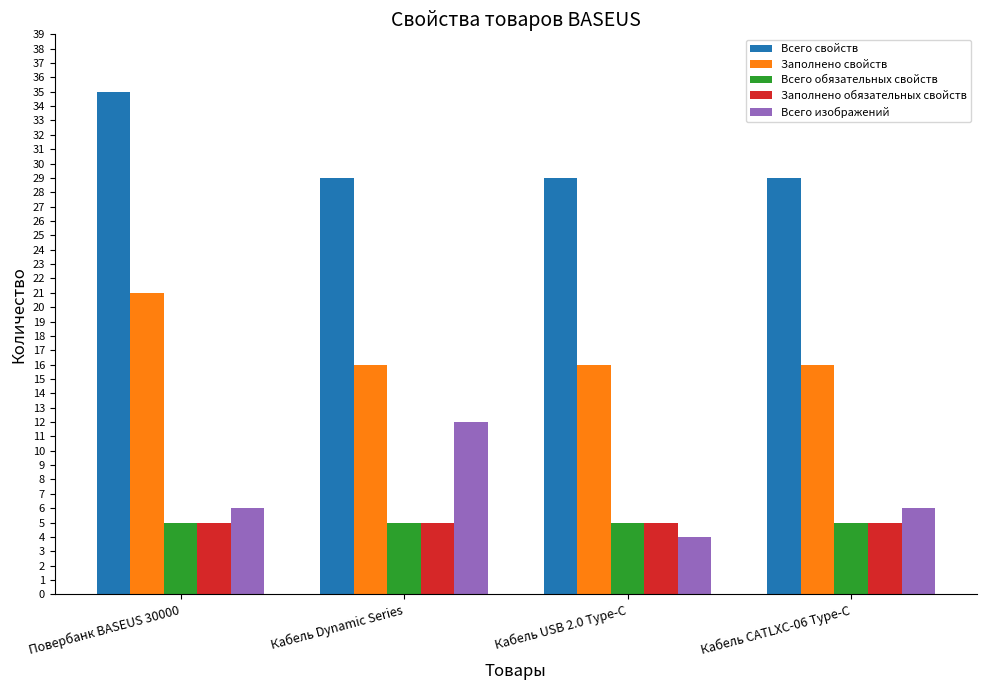

Is the value of Заполнено свойств at Кабель Dynamic Series greater than the value of Заполнено обязательных свойств at Кабель CATLXC-06 Type-C?

Yes